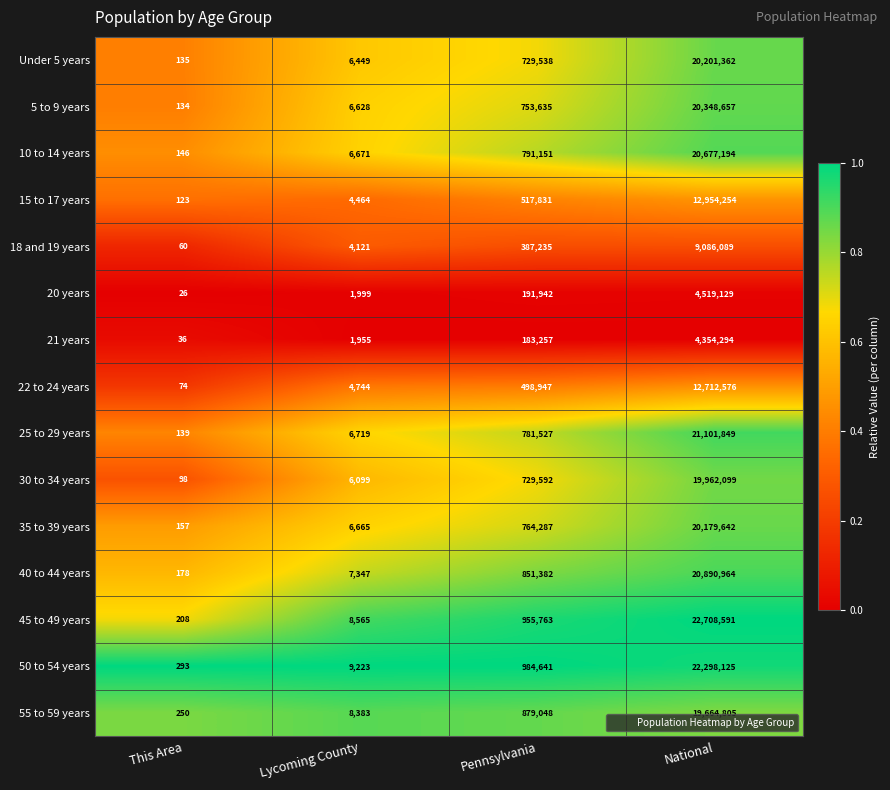

Rank the series by their maximum value, from highest to lowest.

45 to 49 years, 50 to 54 years, 25 to 29 years, 40 to 44 years, 10 to 14 years, 5 to 9 years, Under 5 years, 35 to 39 years, 30 to 34 years, 55 to 59 years, 15 to 17 years, 22 to 24 years, 18 and 19 years, 20 years, 21 years